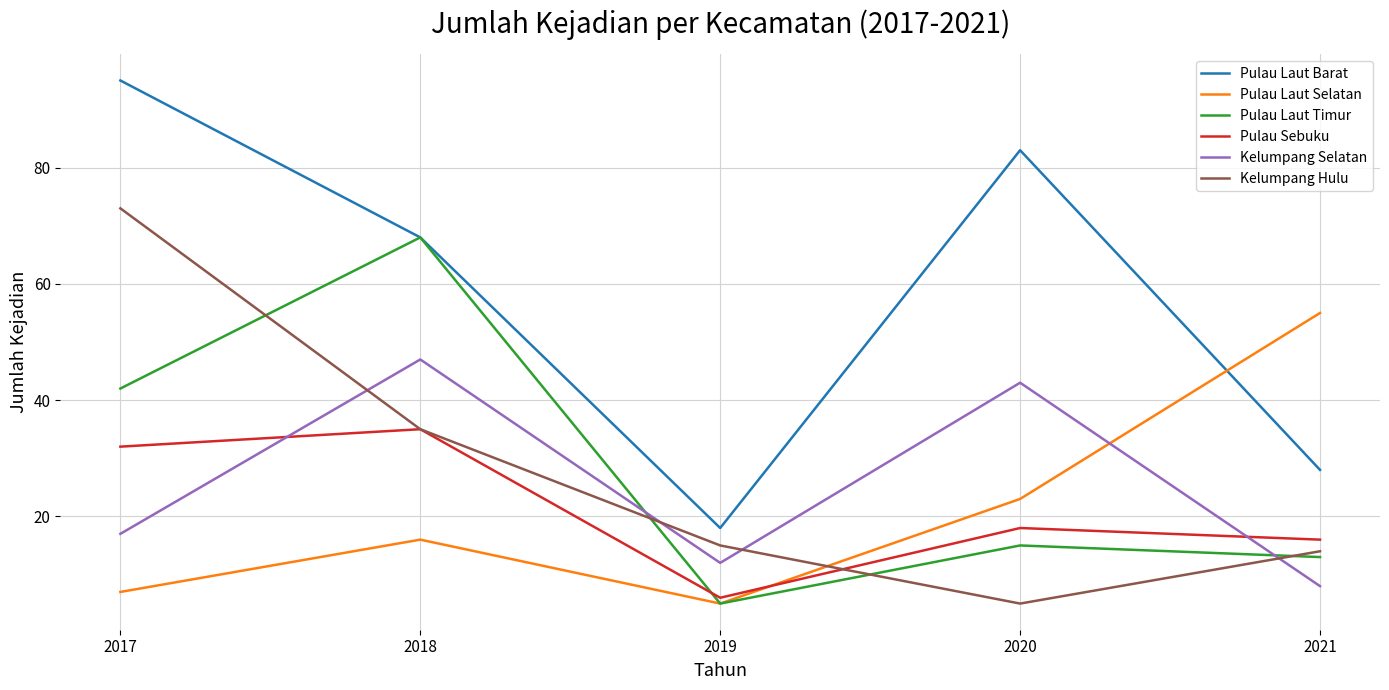

Between 2018 and 2020, which series saw the biggest shift?

Pulau Laut Timur